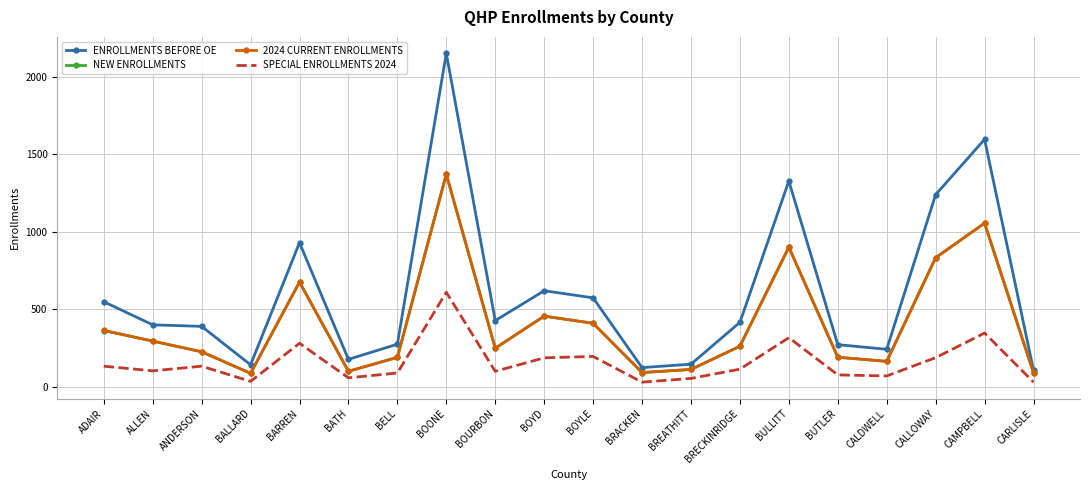

Is it true that ENROLLMENTS BEFORE OE equals 1240 at CALLOWAY?

True